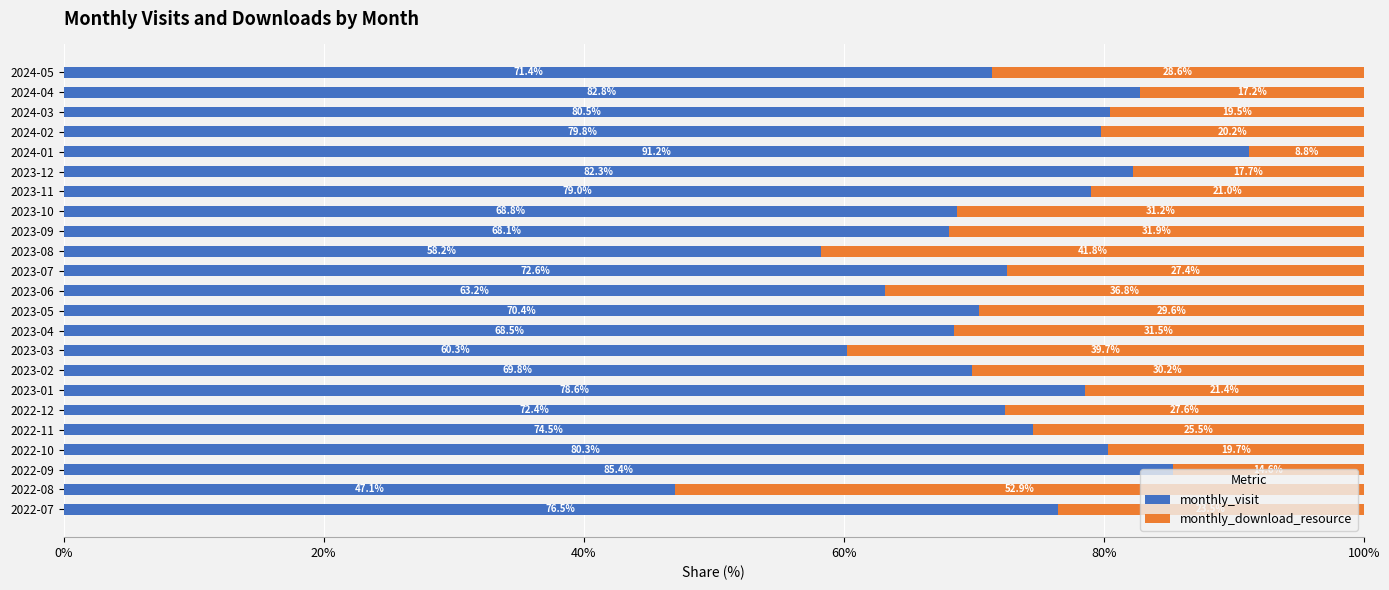

Which category has the lowest value in the monthly_visit series?

2022-08